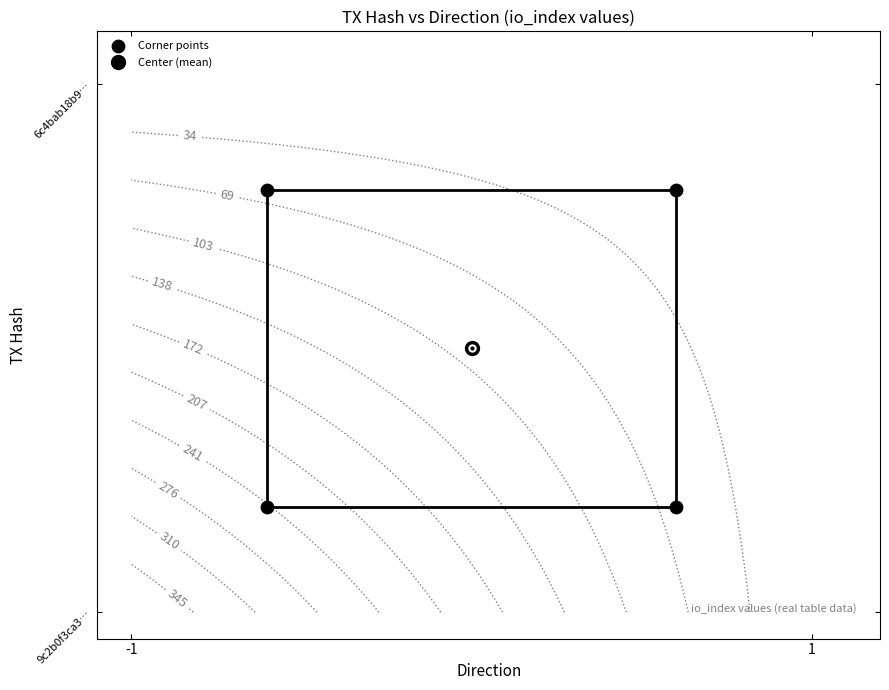

True or false: the data shows 0.5 at 3.

False